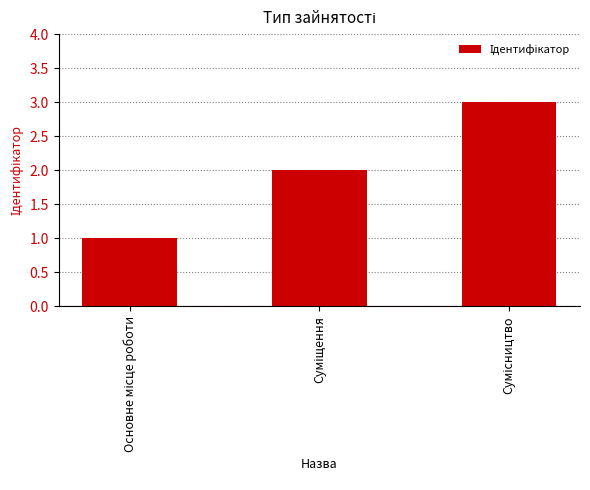

How many bars are there in total?

3